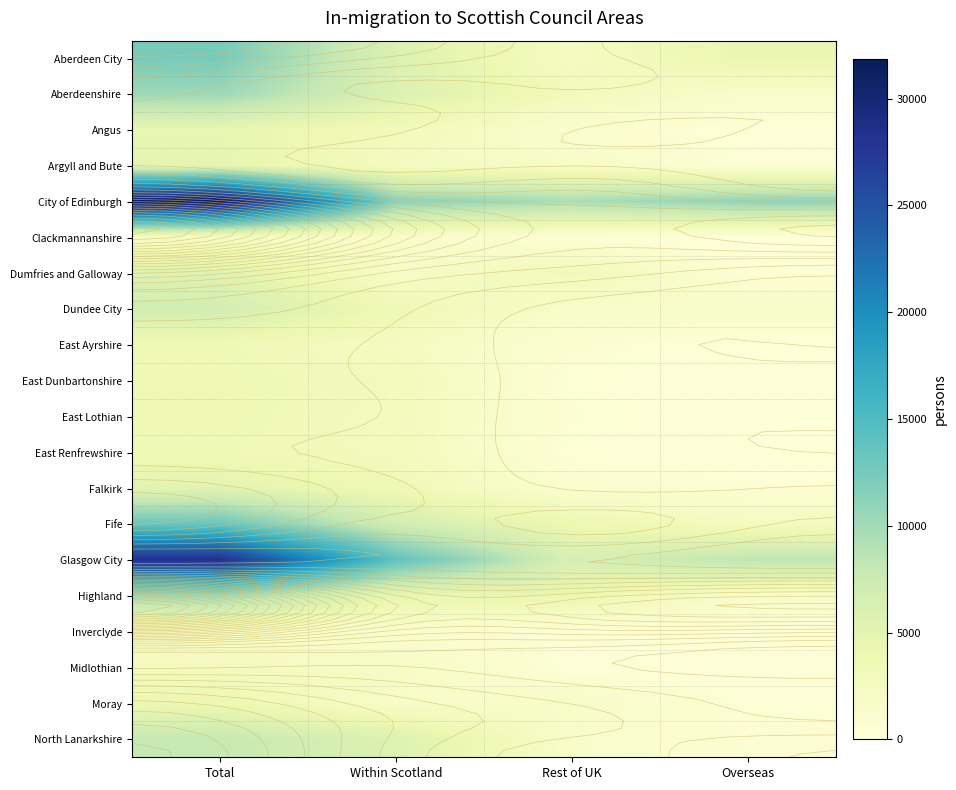

What is the total value across all series at Total?

165820